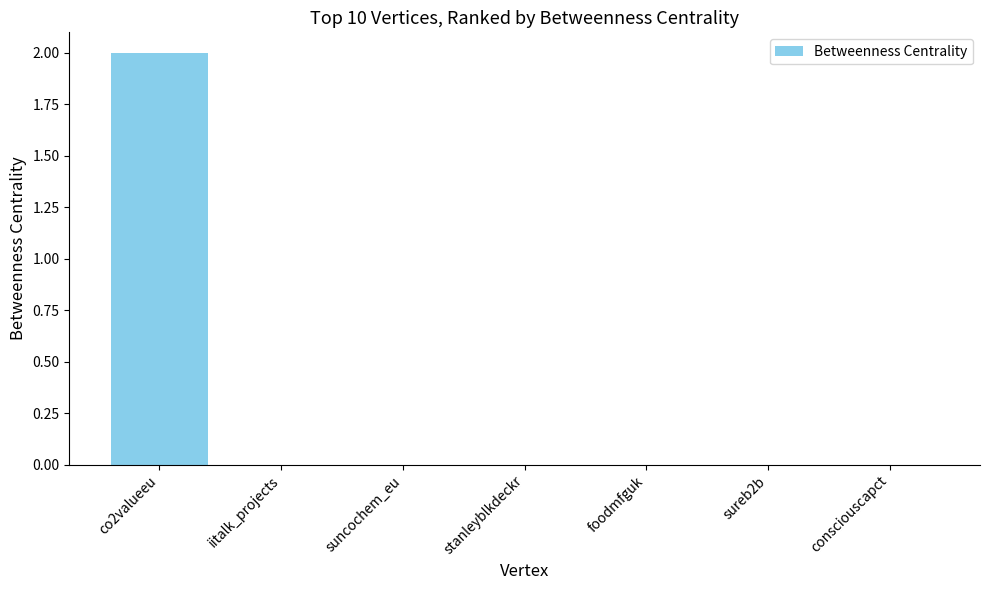

The chart shows a value of 0 at consciouscapct. True or false?

True